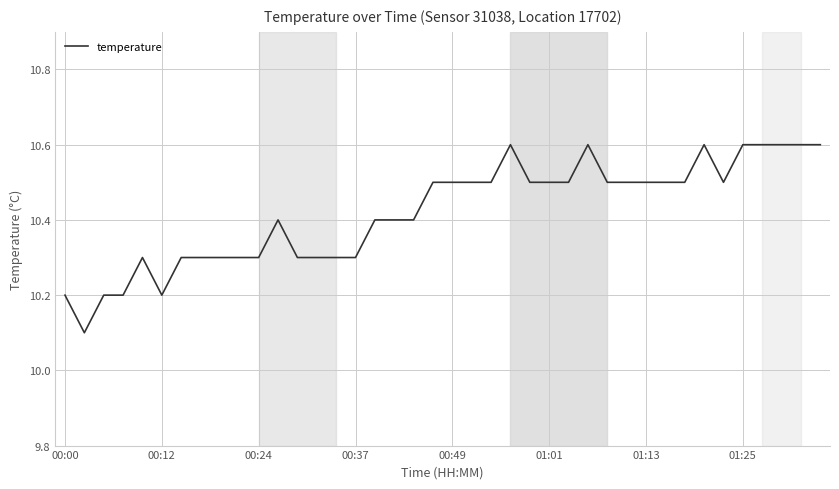

What is the maximum value shown in the chart?

10.6